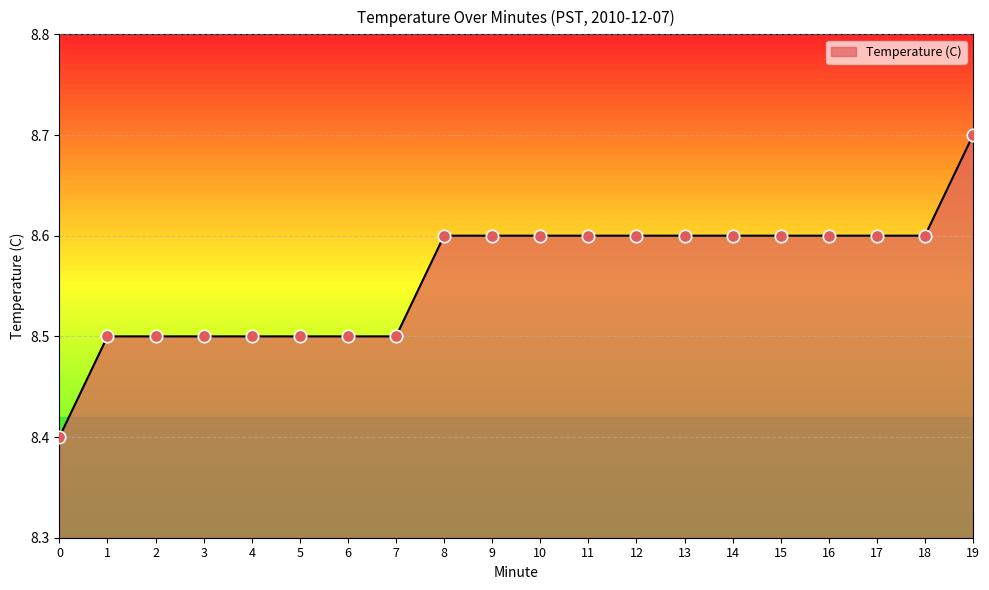

What is the change in value from 3 to 19?

+0.2